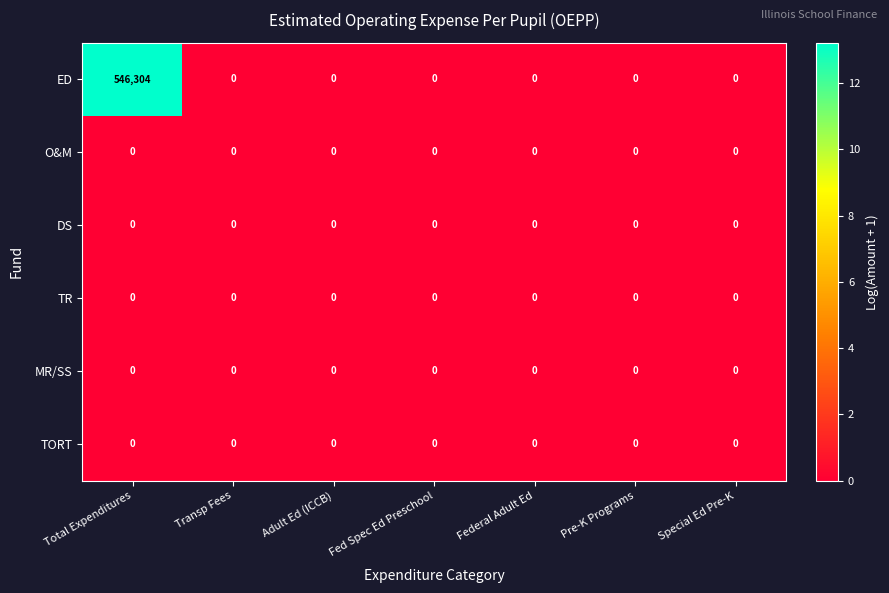

Which series has the largest total across all categories?

ED